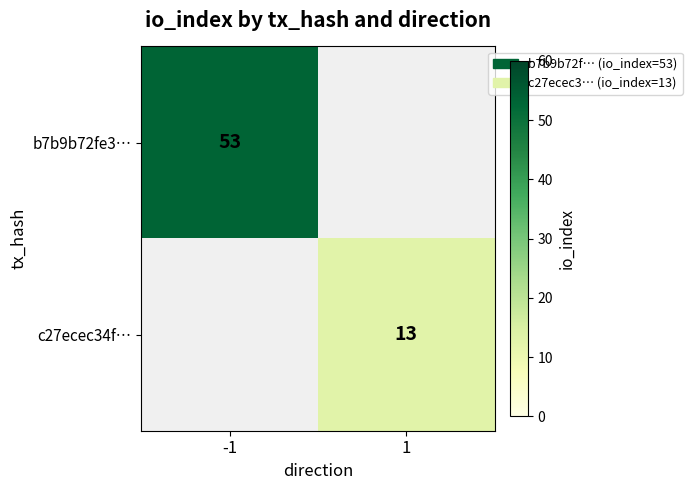

The value of b7b9b72fe3… at -1 is 24. True or false?

False